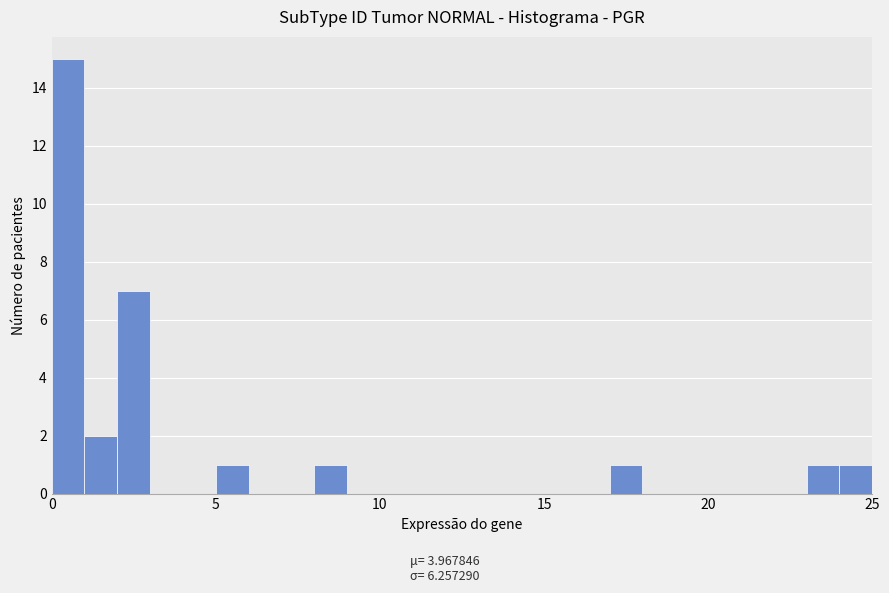

Read against the x-axis, roughly where is the centre of the tallest bar?

0.5